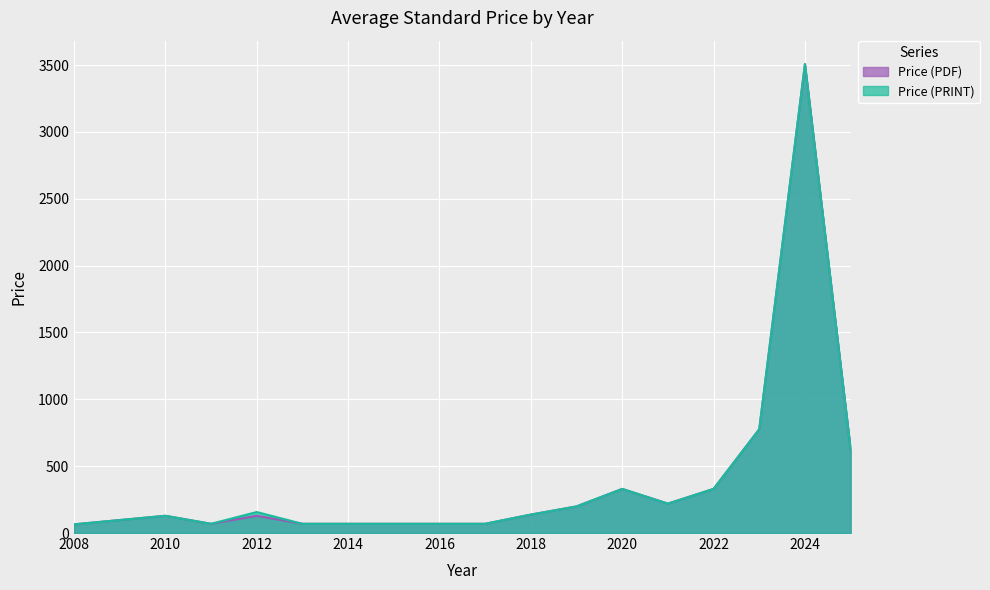

Which series changed the most between 2011 and 2023?

Price (PDF)